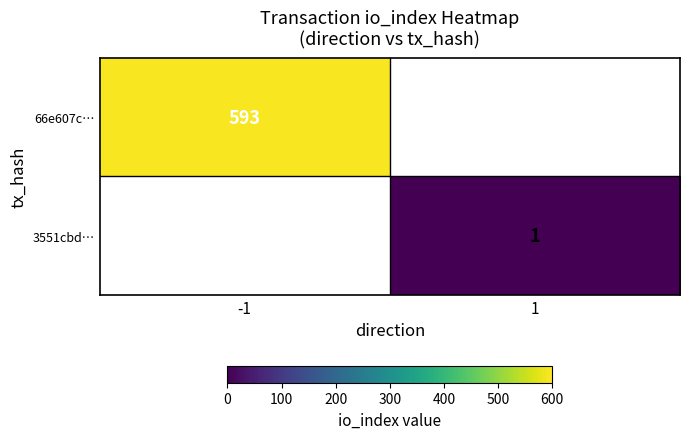

The value of 3551cbd… at 1 is 0. True or false?

False